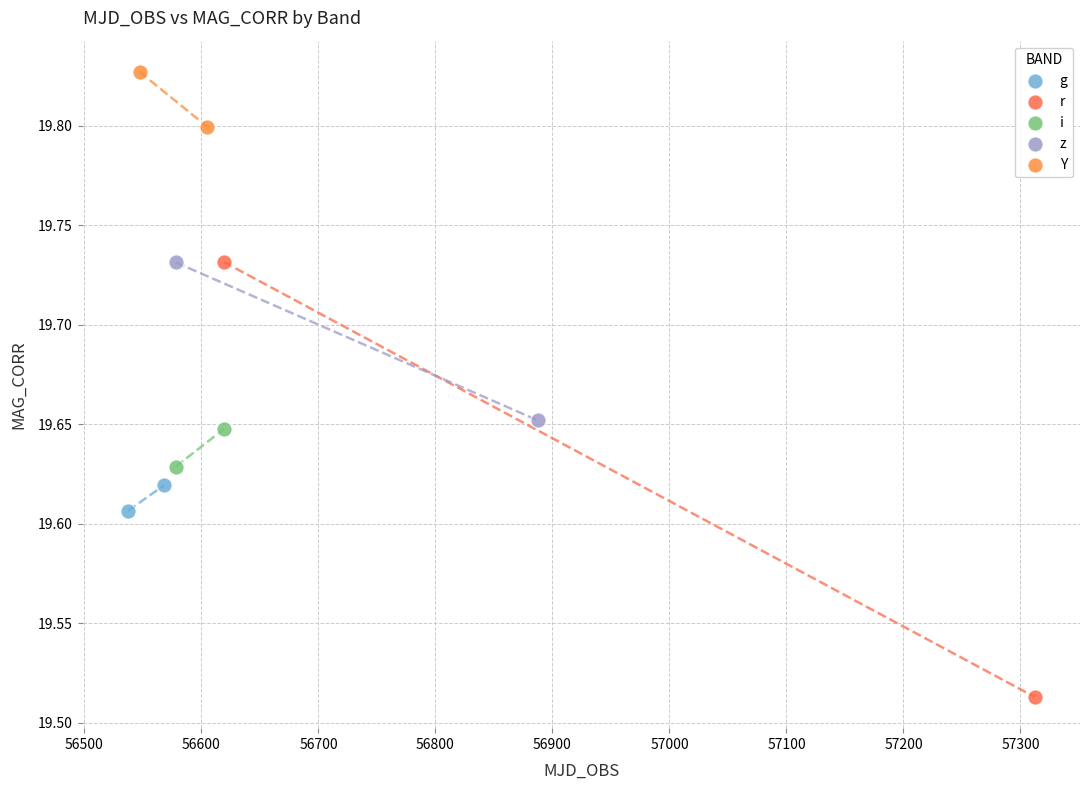

What are all the series names shown in the legend?

g, r, i, z, Y